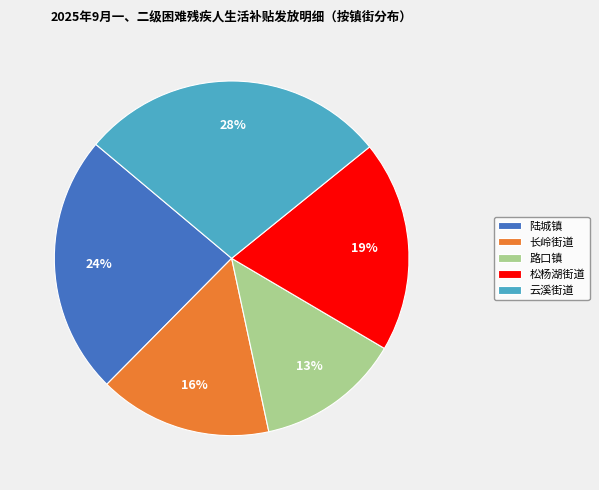

Rank the categories by value from lowest to highest.

路口镇, 长岭街道, 松杨湖街道, 陆城镇, 云溪街道